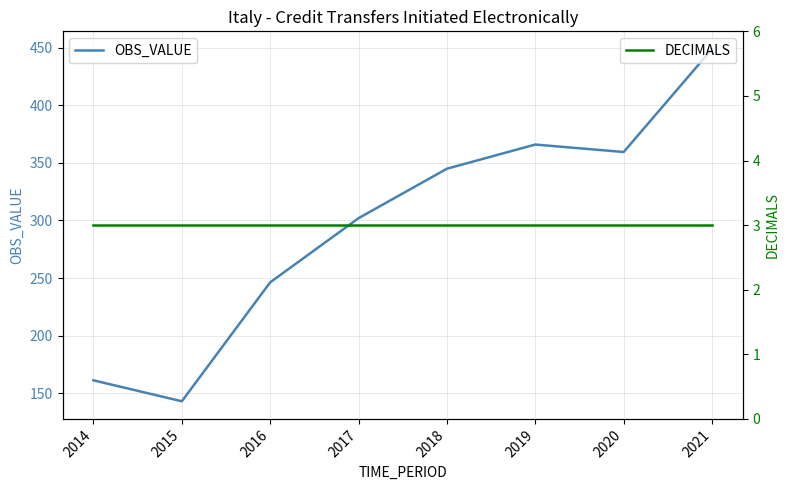

At how many categories does at least one series exceed 418?

1